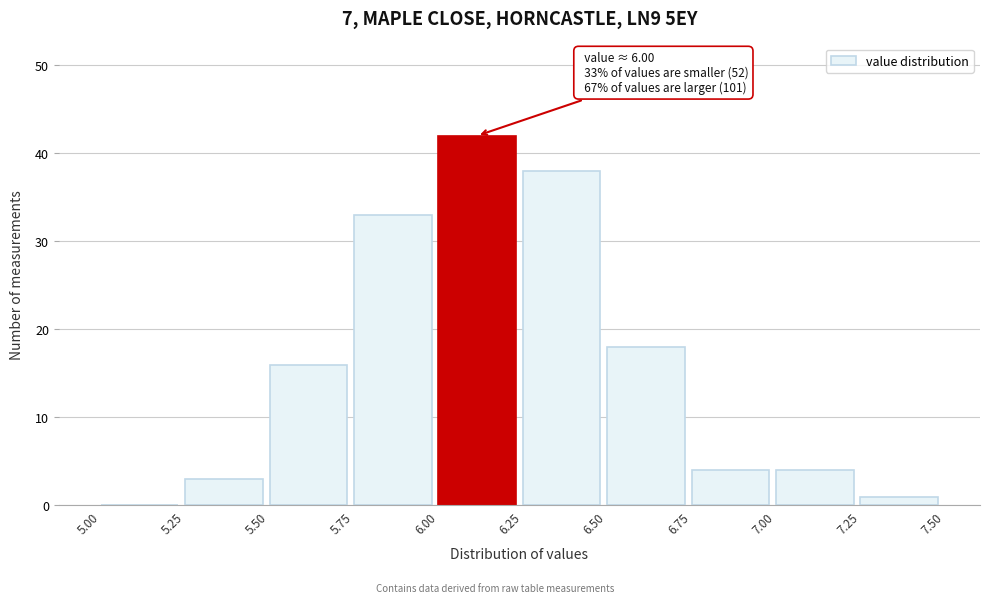

Over which range of the x-axis is the bar tallest?

6.00 to 6.25